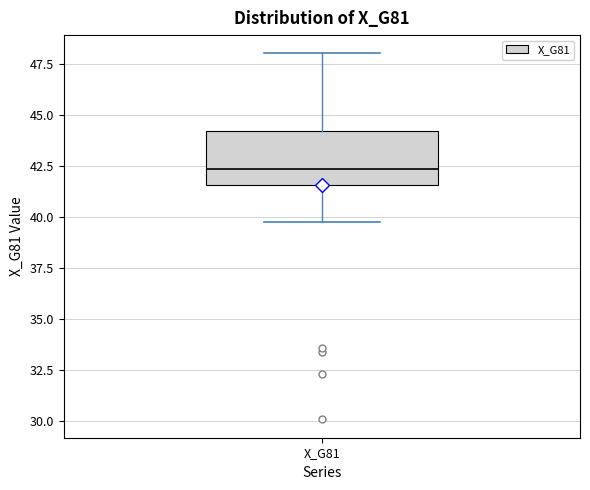

Where does the upper whisker of the box for X_G81 end on the y-axis? The values are not printed on the chart, so give them approximately, as read against the axis.

48.0